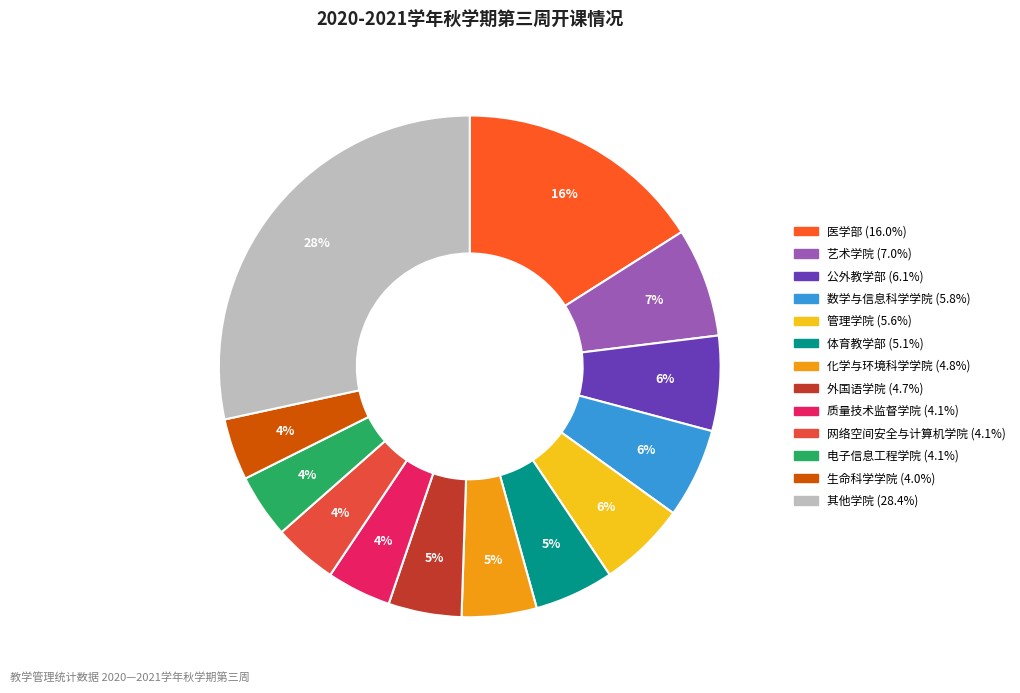

Count the number of slices in the pie.

13